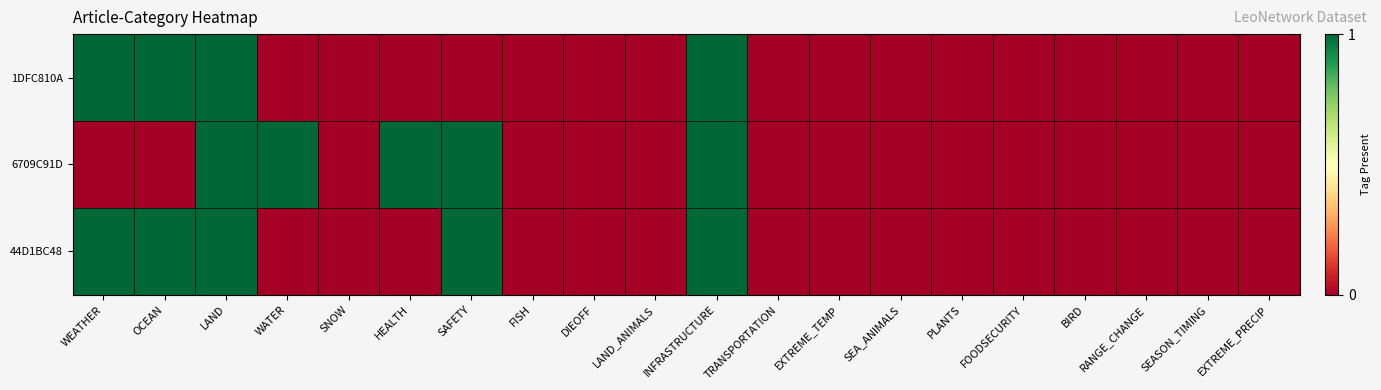

Reading left to right, what are all the values shown in this chart?

1DFC810A: WEATHER=1	OCEAN=1	LAND=1	WATER=0	SNOW=0	HEALTH=0	SAFETY=0	FISH=0	DIEOFF=0	LAND_ANIMALS=0	INFRASTRUCTURE=1	TRANSPORTATION=0	EXTREME_TEMP=0	SEA_ANIMALS=0	PLANTS=0	FOODSECURITY=0	BIRD=0	RANGE_CHANGE=0	SEASON_TIMING=0	EXTREME_PRECIP=0
6709C91D: WEATHER=0	OCEAN=0	LAND=1	WATER=1	SNOW=0	HEALTH=1	SAFETY=1	FISH=0	DIEOFF=0	LAND_ANIMALS=0	INFRASTRUCTURE=1	TRANSPORTATION=0	EXTREME_TEMP=0	SEA_ANIMALS=0	PLANTS=0	FOODSECURITY=0	BIRD=0	RANGE_CHANGE=0	SEASON_TIMING=0	EXTREME_PRECIP=0
44D1BC48: WEATHER=1	OCEAN=1	LAND=1	WATER=0	SNOW=0	HEALTH=0	SAFETY=1	FISH=0	DIEOFF=0	LAND_ANIMALS=0	INFRASTRUCTURE=1	TRANSPORTATION=0	EXTREME_TEMP=0	SEA_ANIMALS=0	PLANTS=0	FOODSECURITY=0	BIRD=0	RANGE_CHANGE=0	SEASON_TIMING=0	EXTREME_PRECIP=0